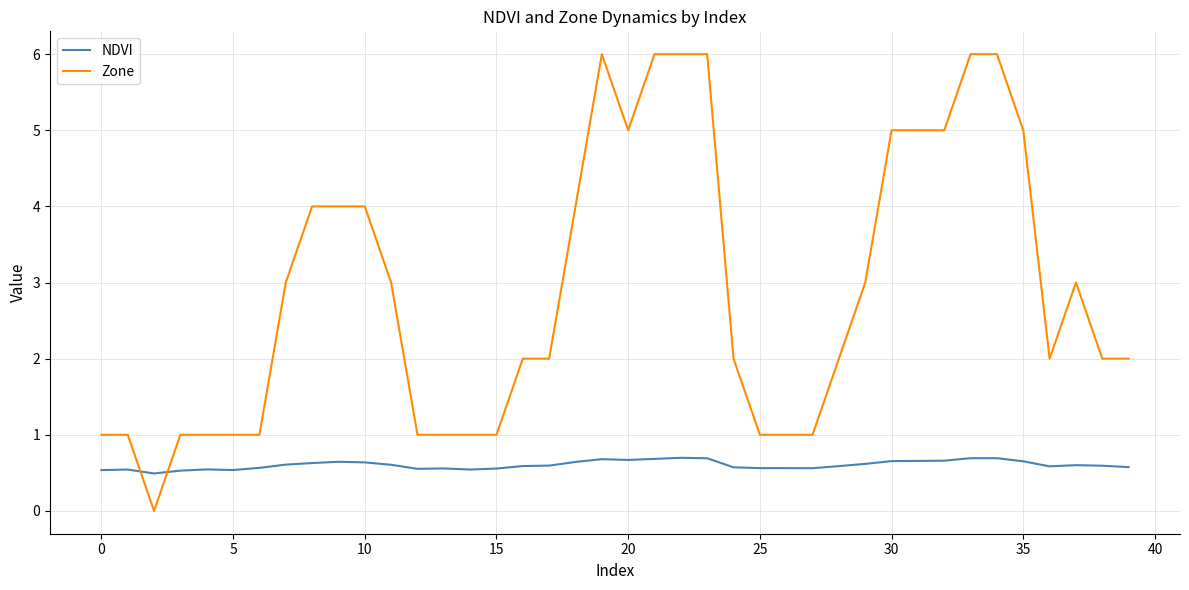

List the series in order of their peak value, lowest first.

NDVI, Zone